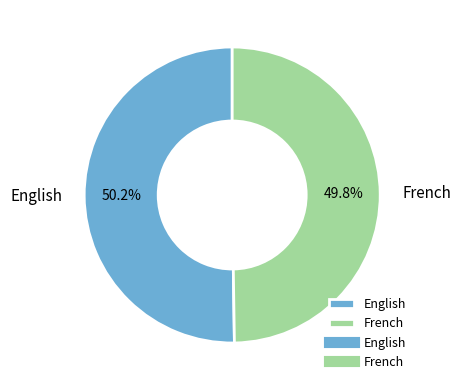

True or false: English accounts for 41% of the total.

False